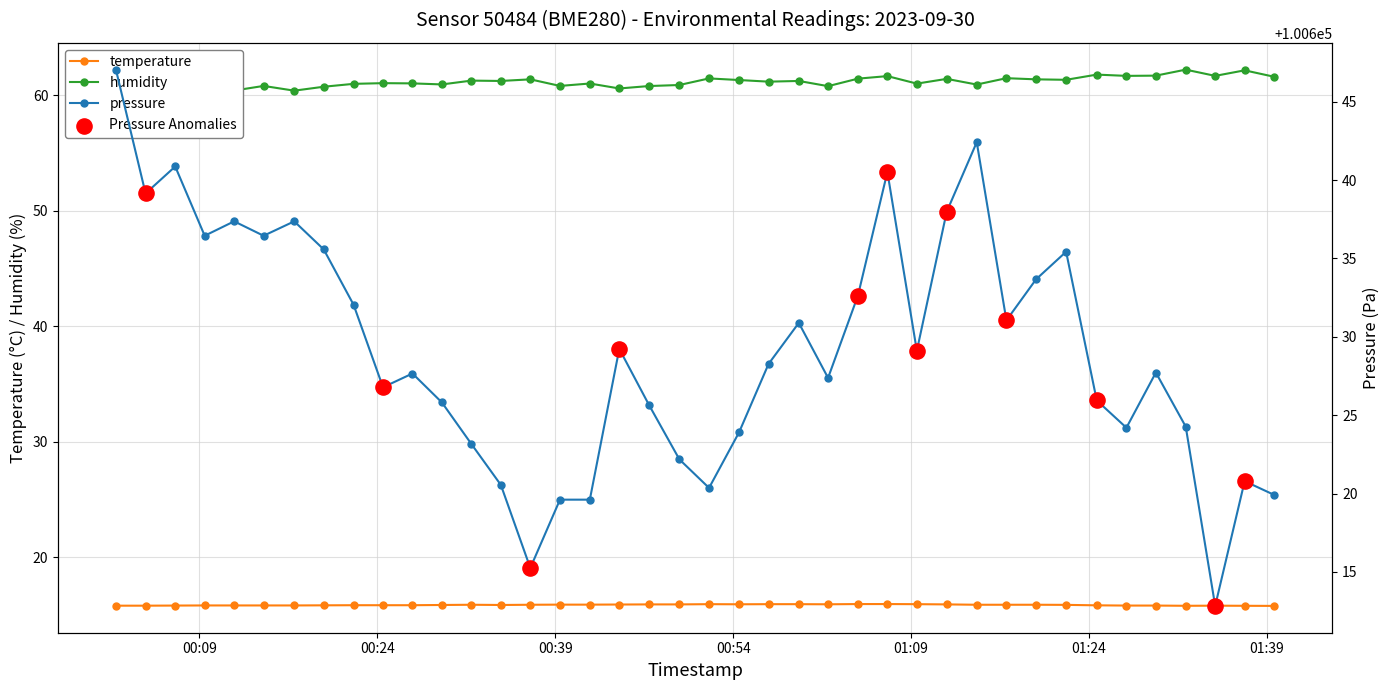

Which series contains the lowest Y value?

temperature